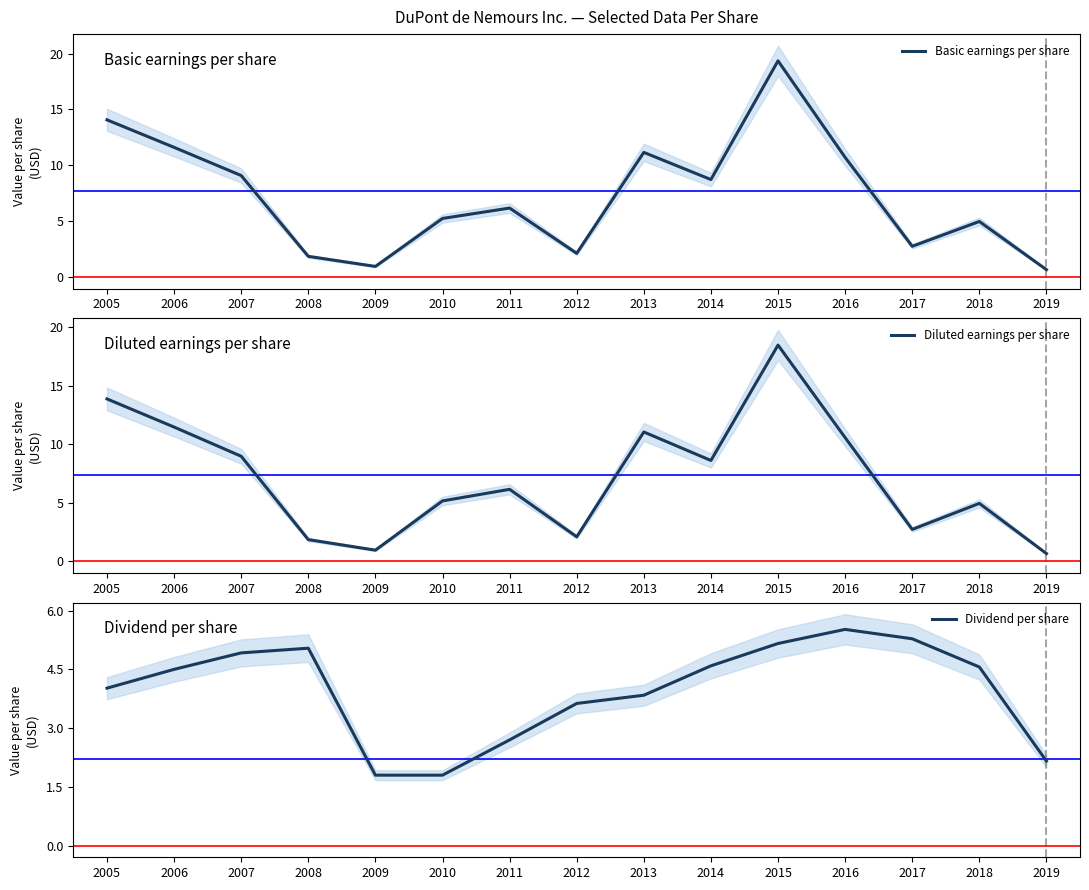

Which has a higher value, 2015 or 2006?

2015